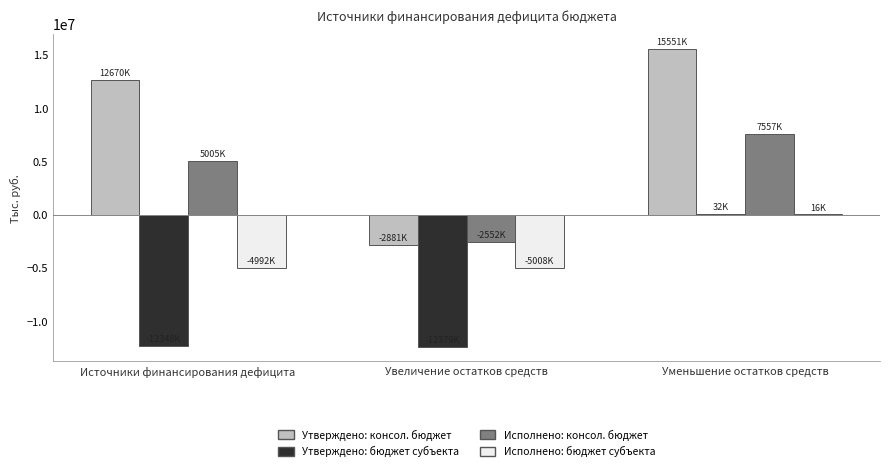

Are the bars grouped side by side (vs. stacked)?

Yes